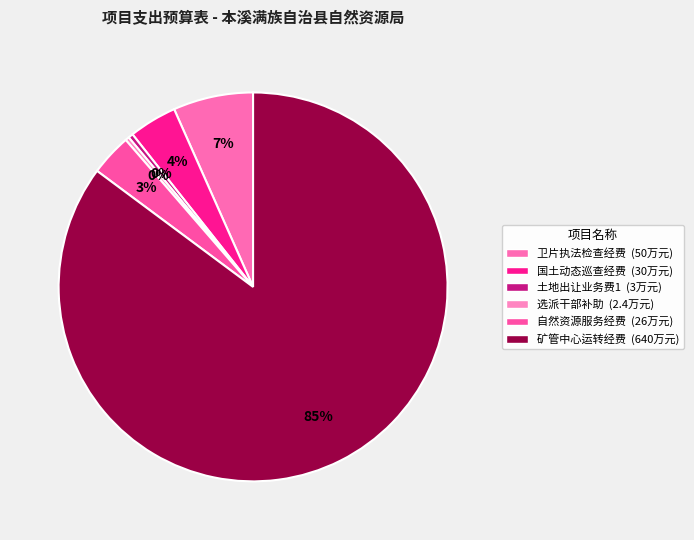

How many segments does this pie chart have?

6